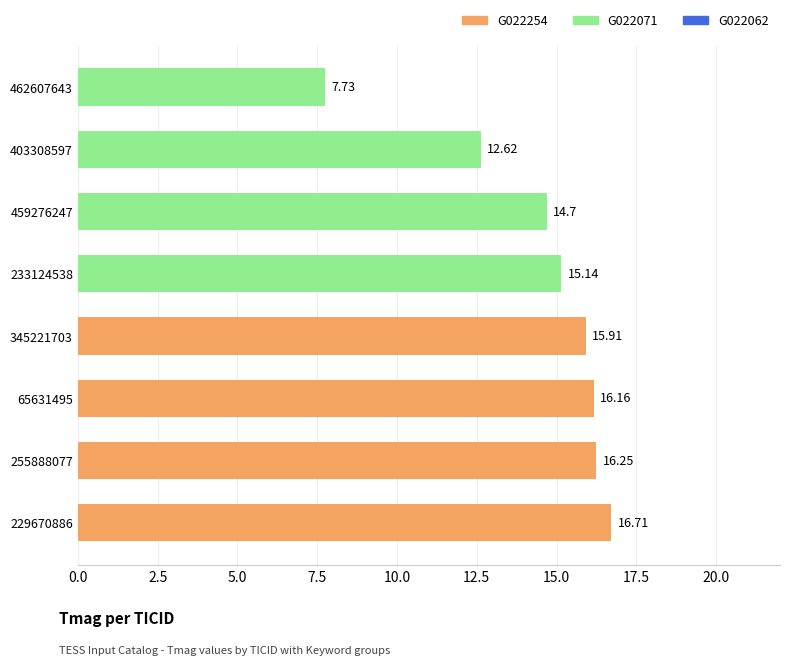

What is the minimum value shown in the chart?

7.7